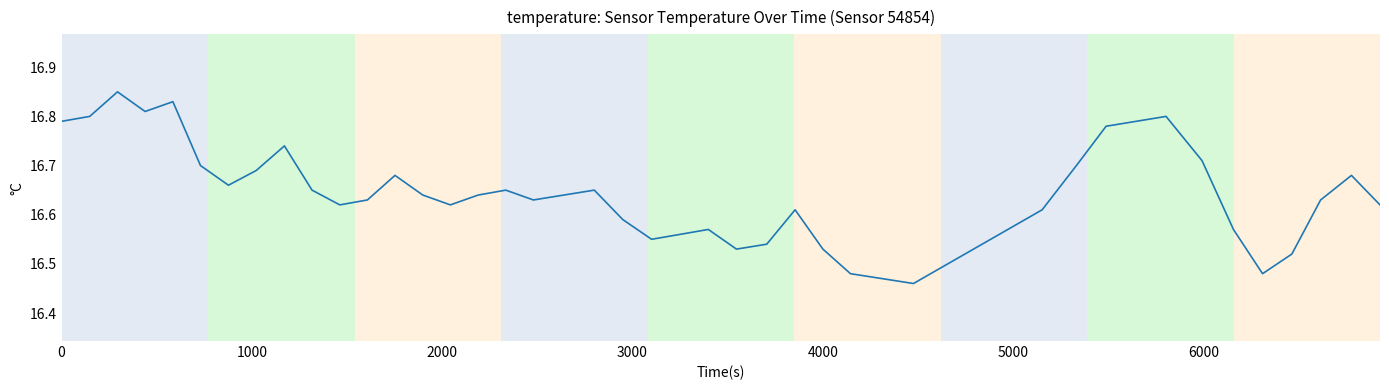

How many values are between 16 and 17?

40